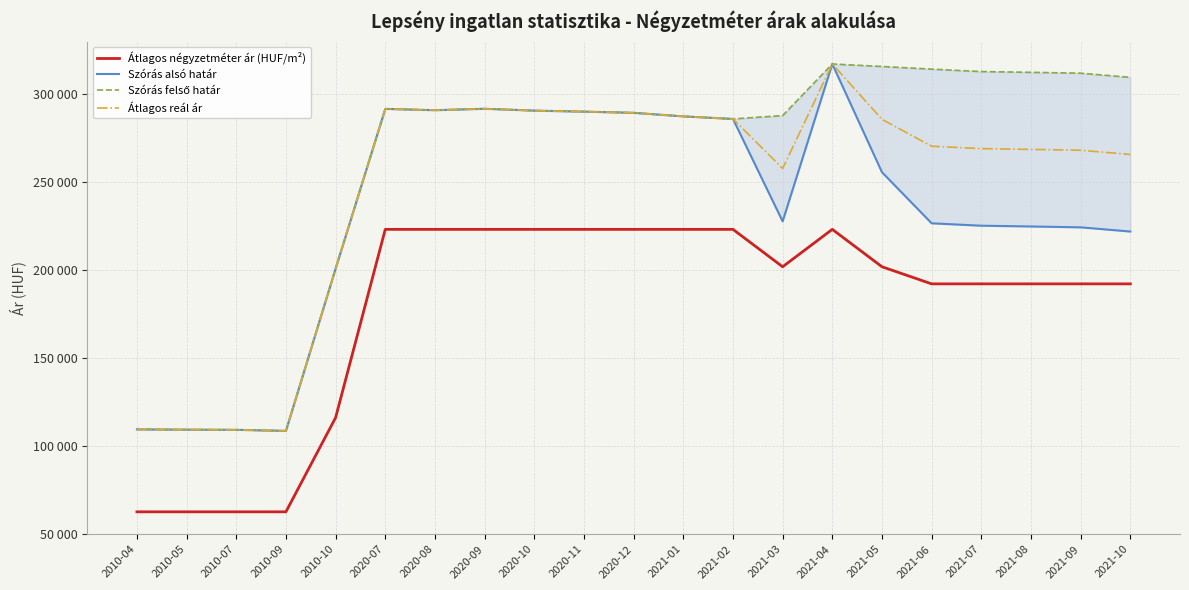

What is the sum of all Átlagos reál ár values?

5156083